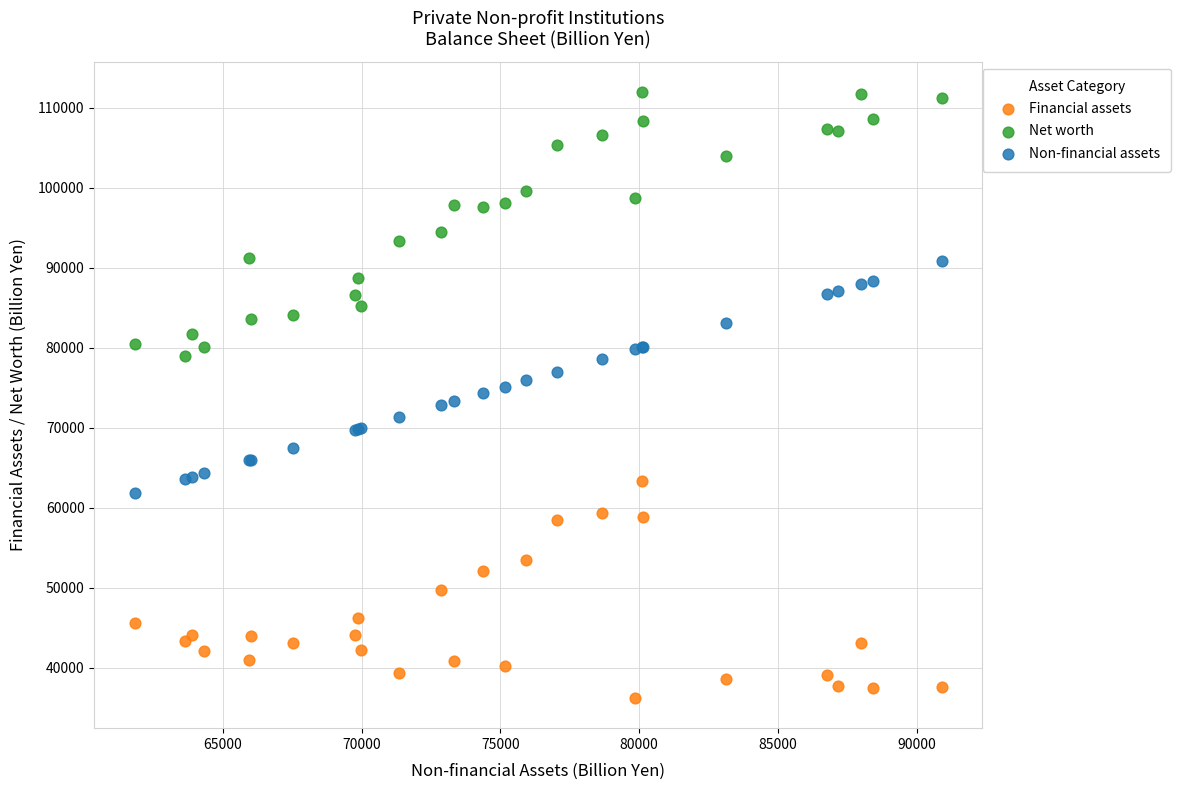

Which series has the widest spread of Y values?

Net worth